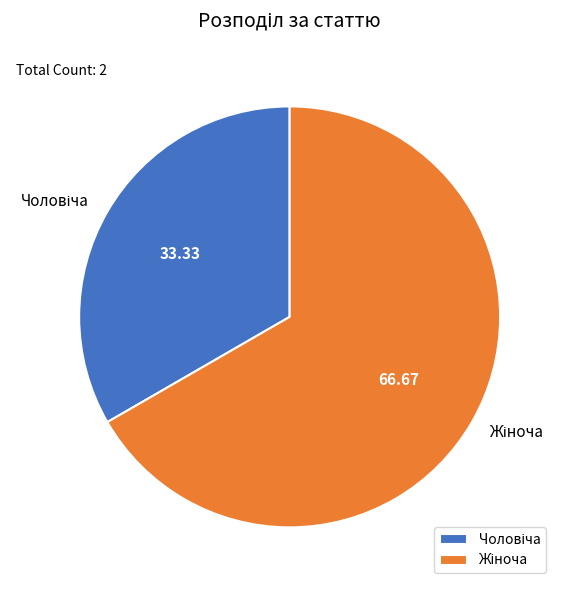

Does any single category account for the majority?

Yes